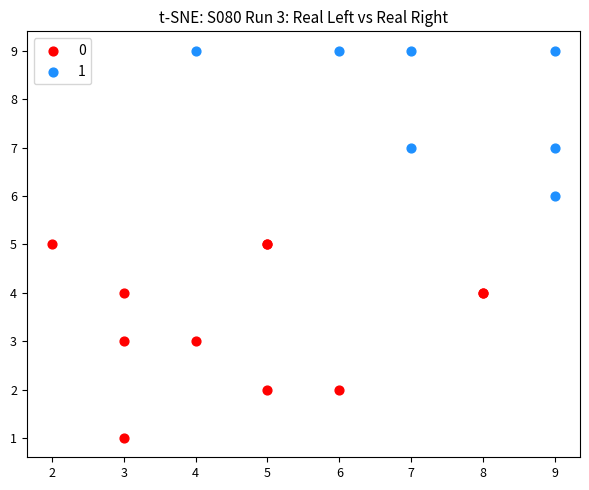

Which series contains the lowest Y value?

0